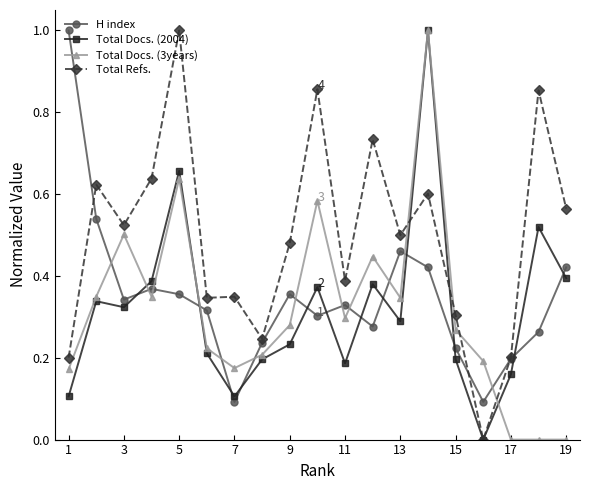

Count the number of categories in the chart.

19